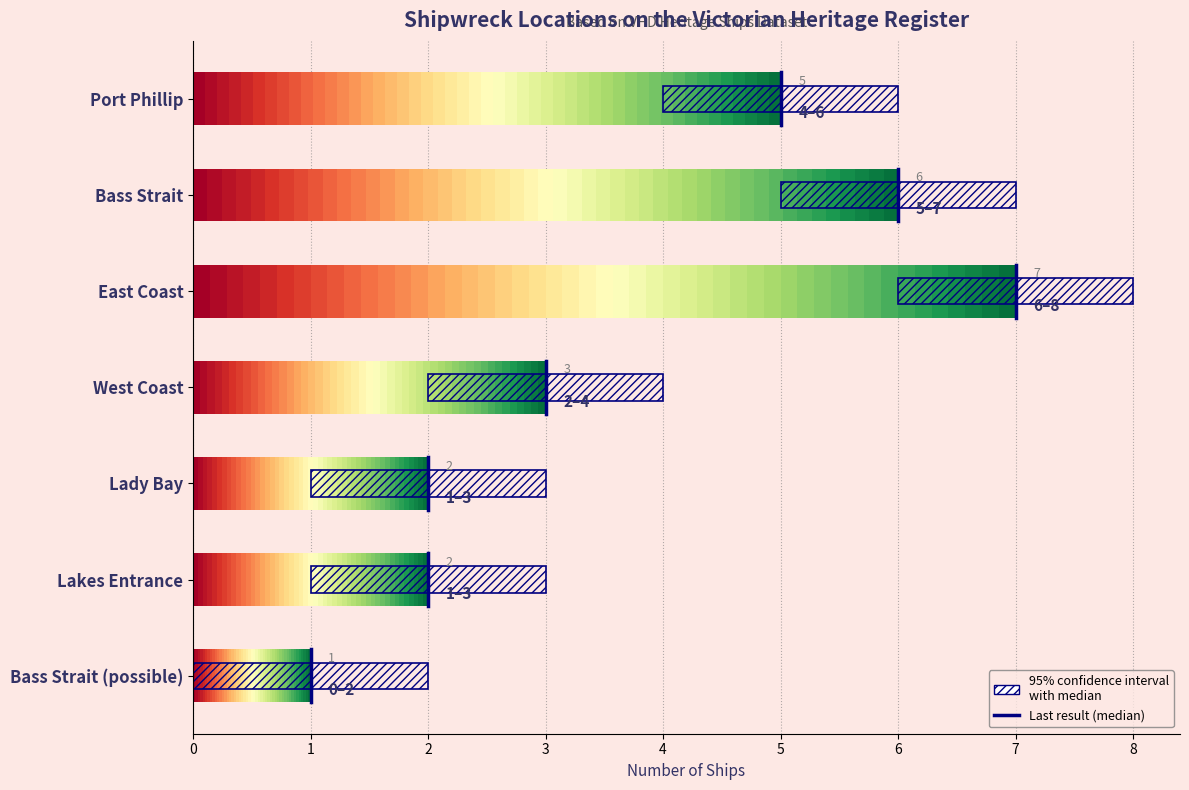

Reading left to right, list all the values displayed in this chart.

5	6	7	3	2	2	1